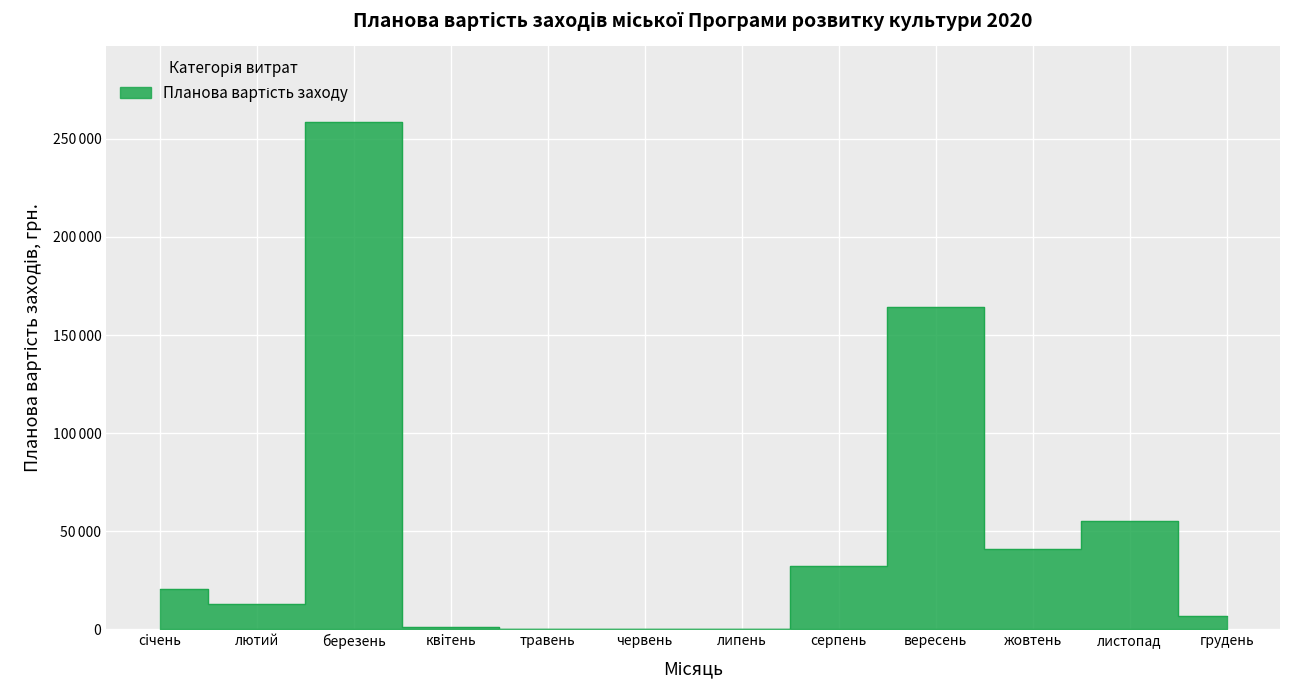

True or false: there are more than 1 points higher than both neighbors.

True